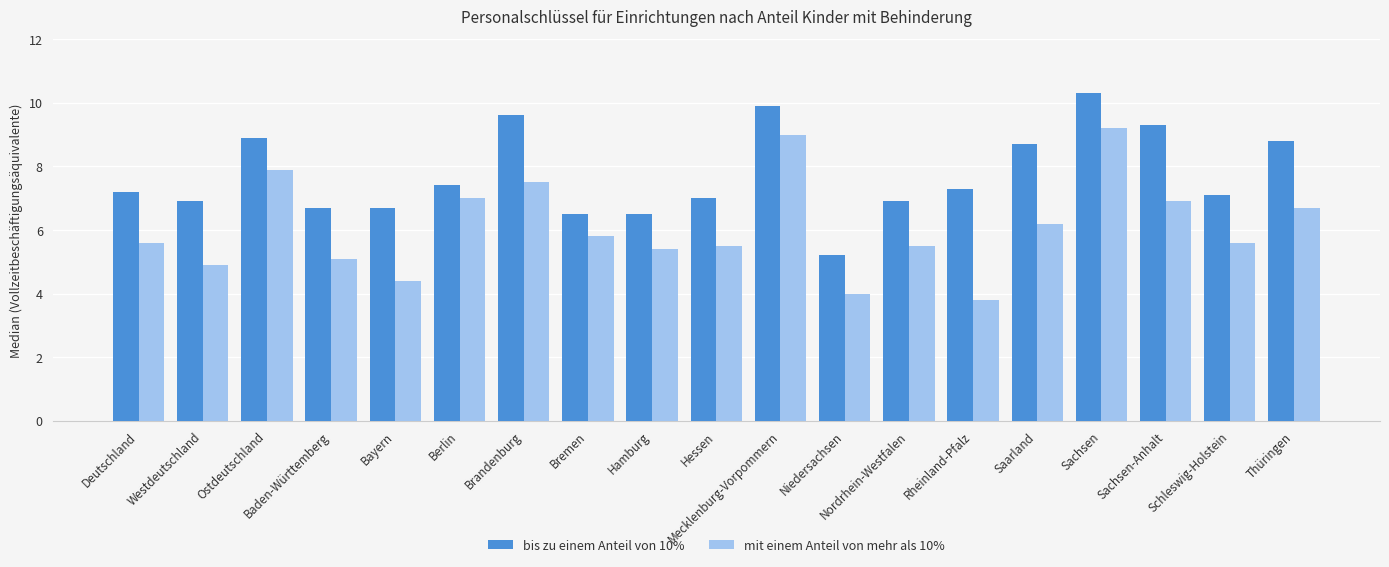

List the series in order of their overall mean, lowest first.

mit einem Anteil von mehr als 10%, bis zu einem Anteil von 10%